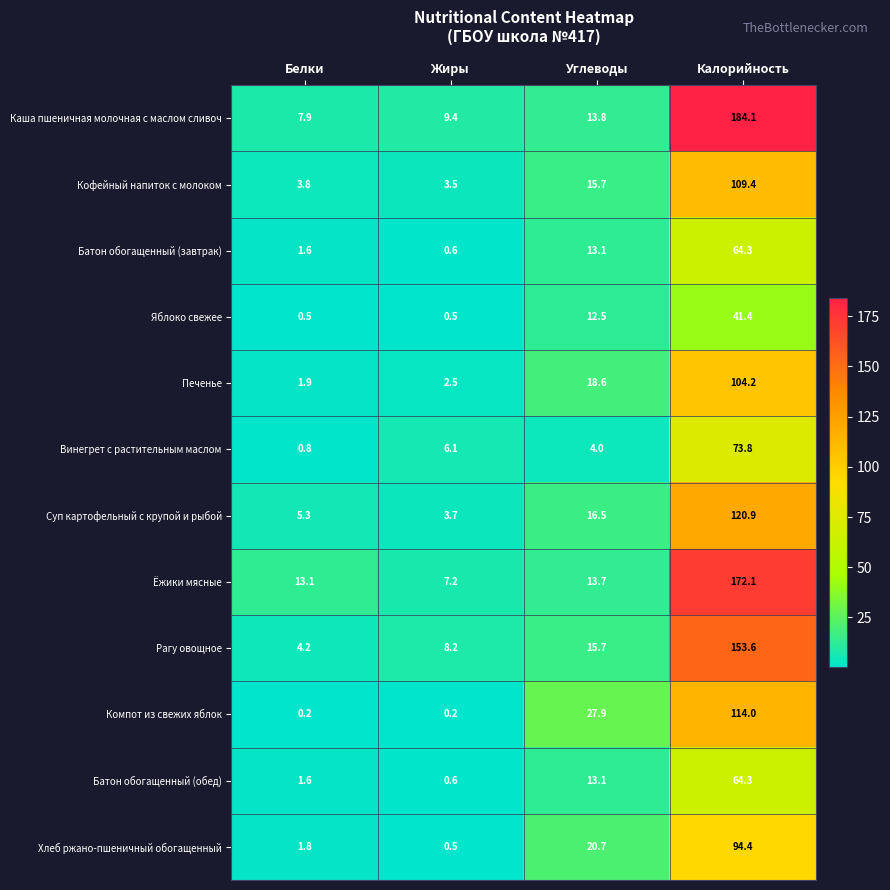

At which label is Хлеб ржано-пшеничный обогащенный closest to 47?

Углеводы